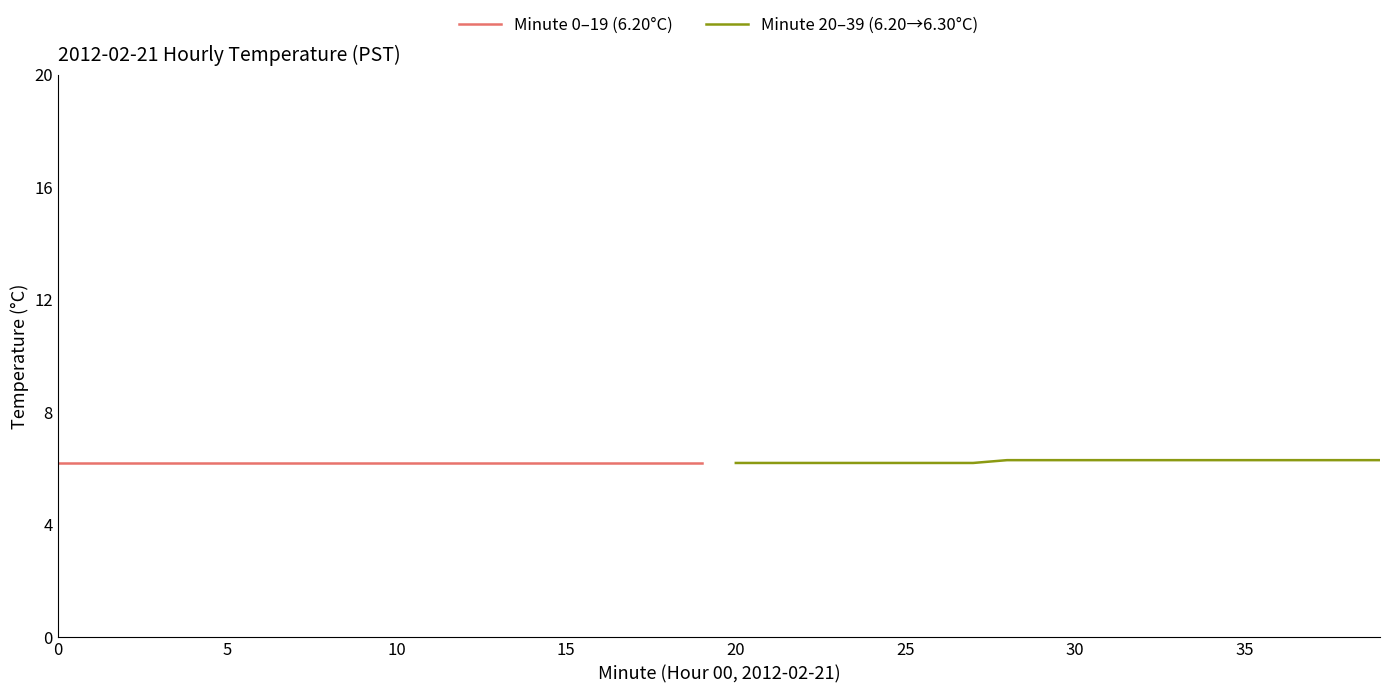

How many lines are shown in the chart?

2